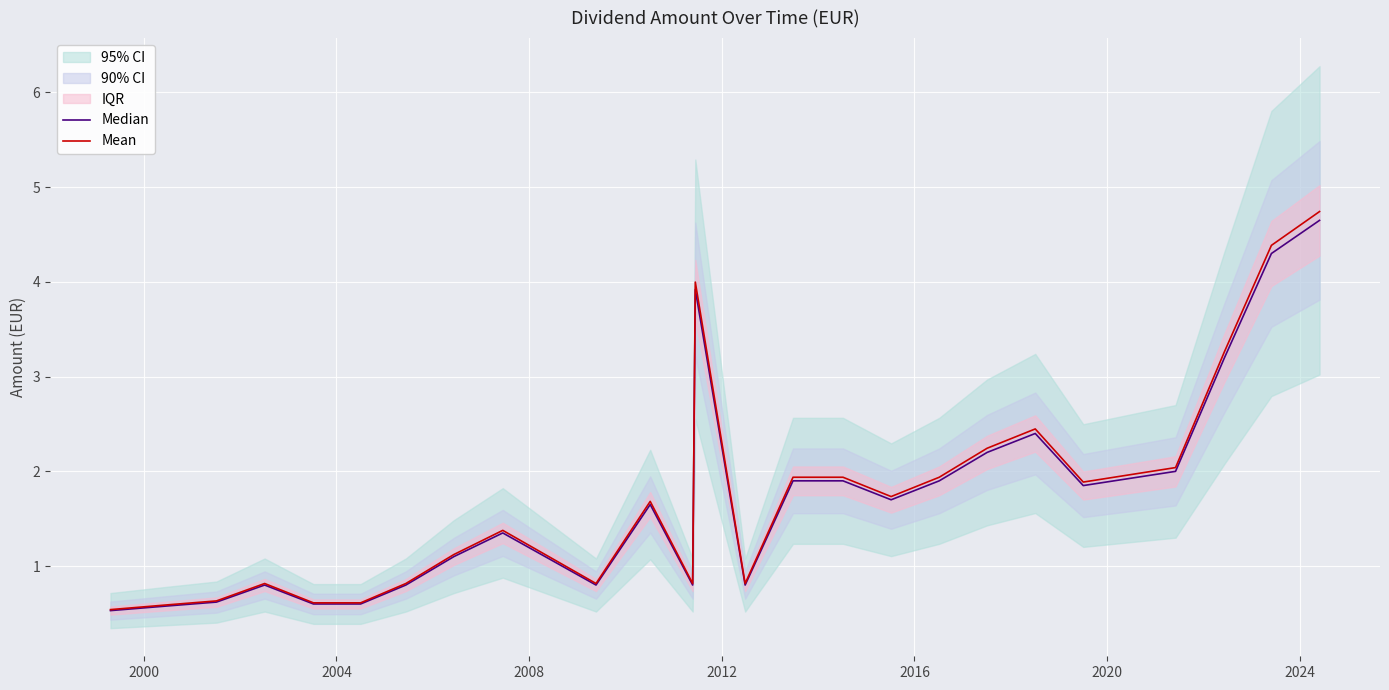

Does the chart display data point markers on the line(s)?

No